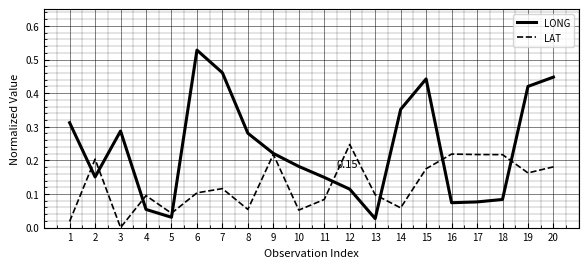

List the series in order of their peak value, lowest first.

LAT, LONG